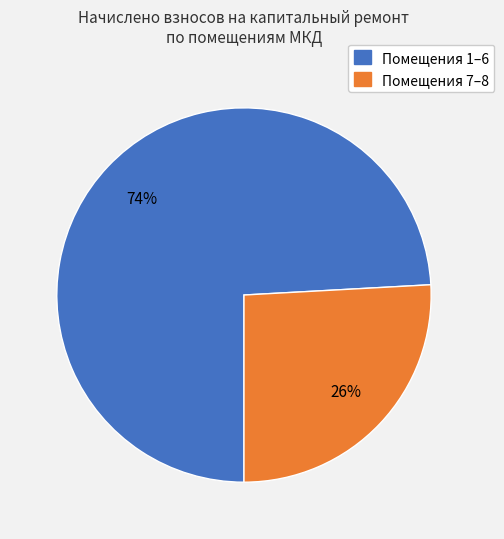

To the nearest percent, what is the difference between the largest and smallest slice percentages?

48%